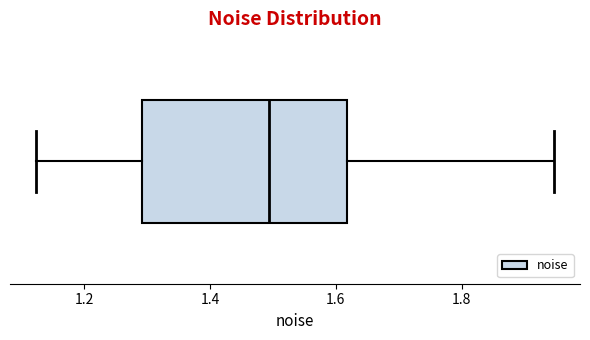

Read this box plot against the x-axis: the position of the median line, the range covered by the box, and the ends of both whiskers. The values are not printed on the chart, so give them approximately, as read against the axis.

median 1.50, box 1.30 to 1.62, whiskers 1.12 to 1.94